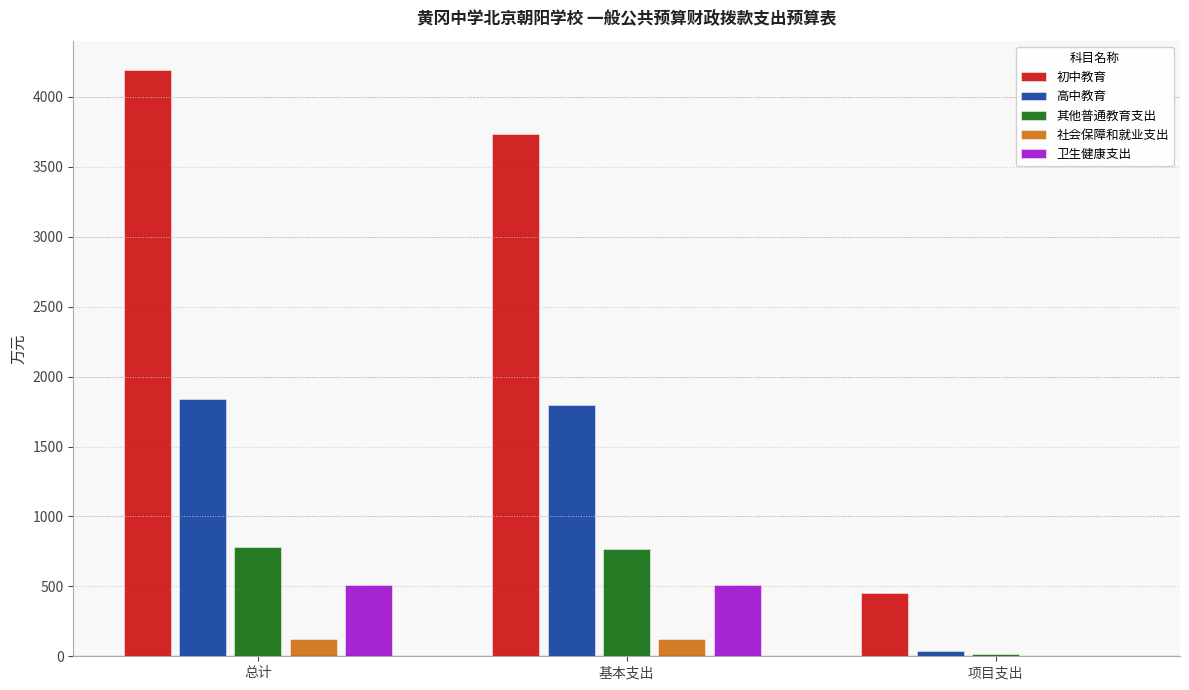

The 初中教育 series shows 3738.4 at 基本支出. True or false?

True